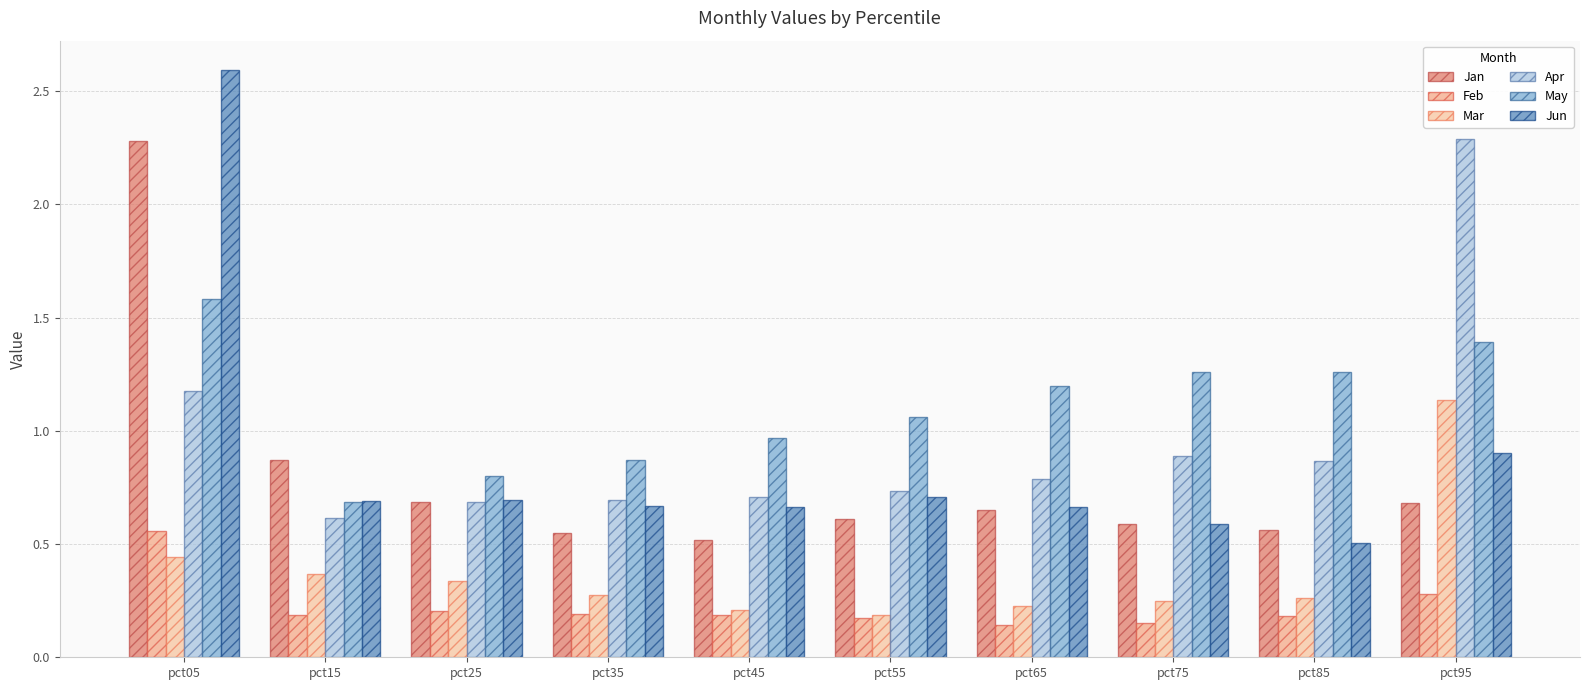

How many distinct data groups are displayed?

6